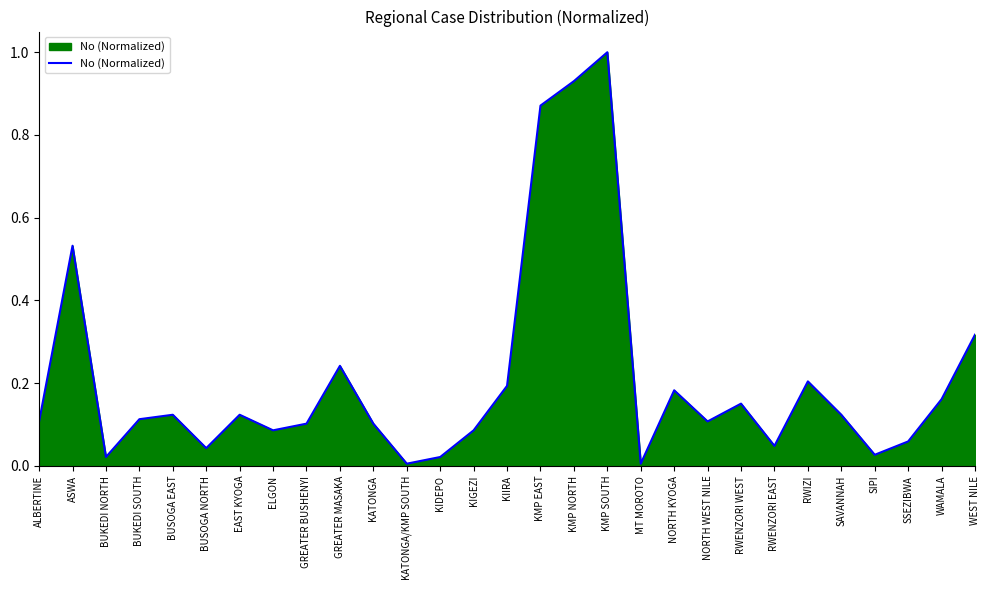

True or false: the data shows 1.0 at KMP SOUTH.

True